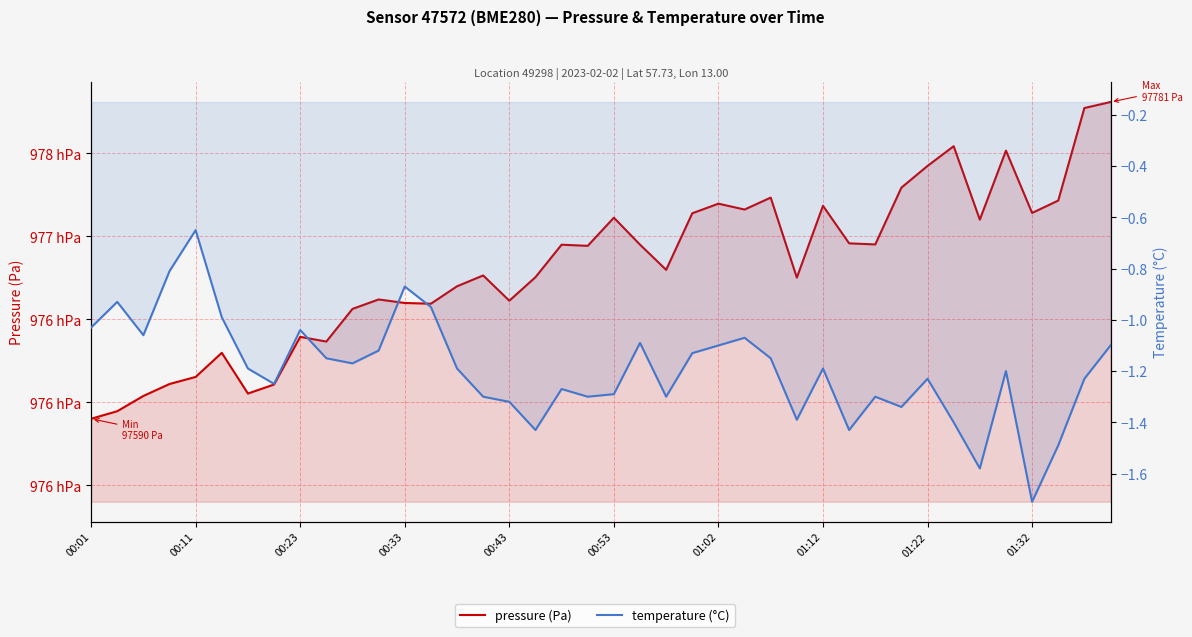

Is it true that pressure (Pa) equals 97590.1 at 00:01?

True